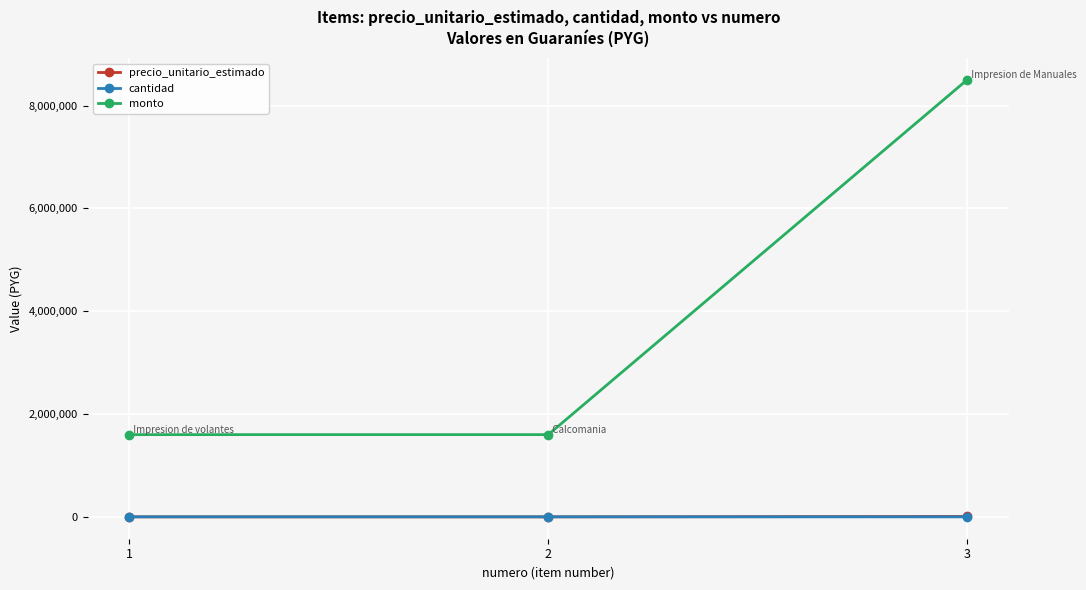

What is the difference between the highest and lowest values at 3?

8499000